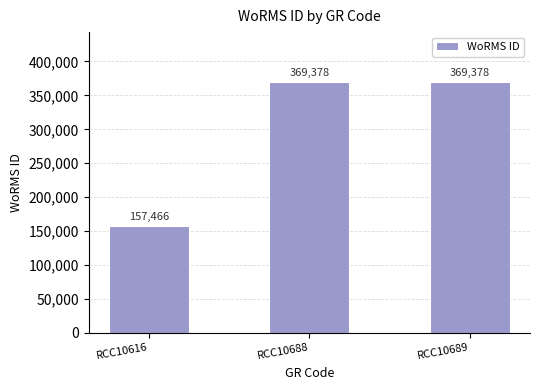

What is the value of the 1st bar from the left?

157466